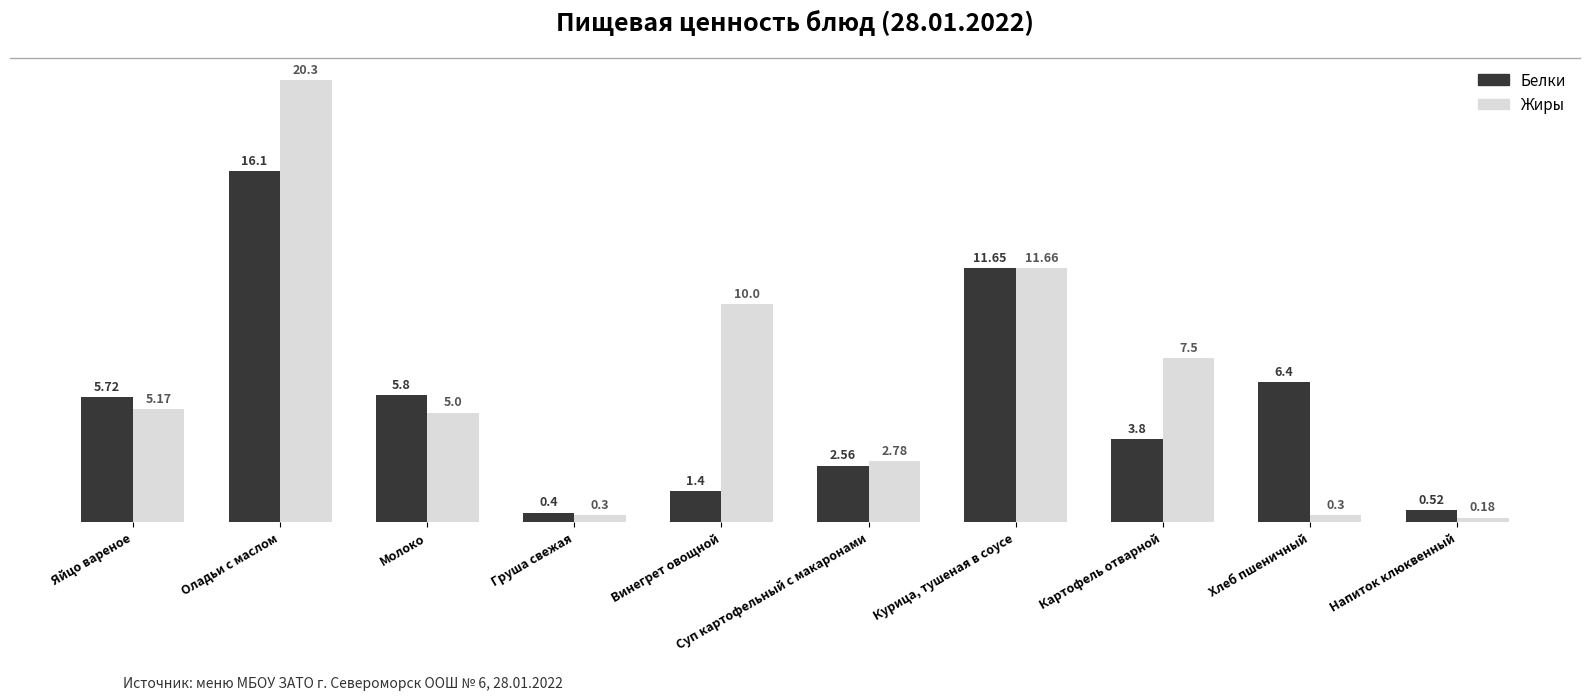

At which category does the chart reach its peak across all series?

Оладьи с маслом